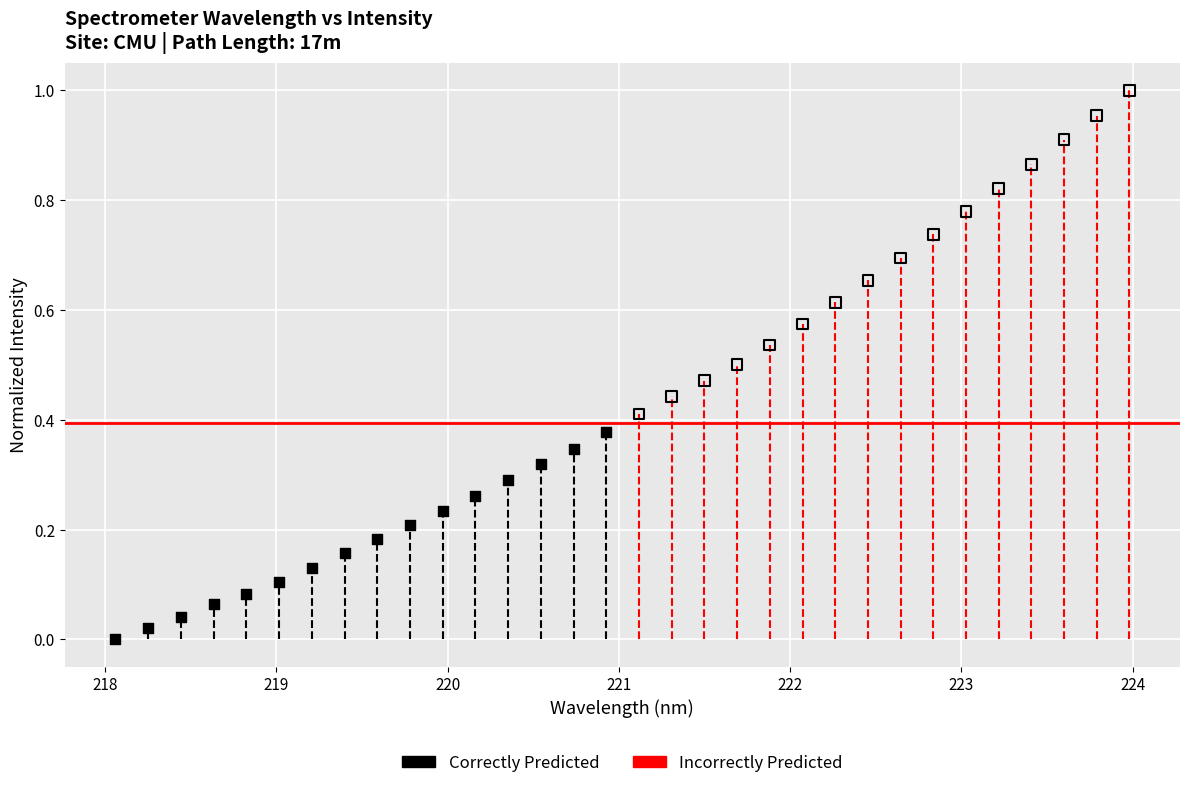

Which series contains the lowest Y value?

Correctly Predicted